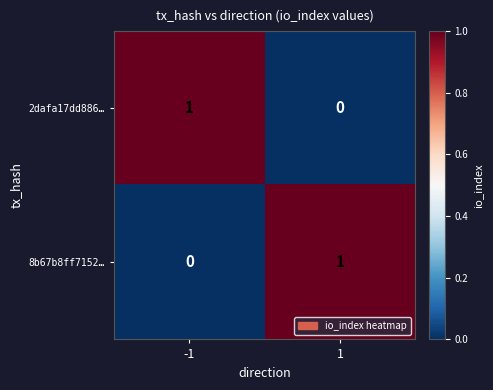

Reading right to left, list all the values displayed in this chart.

2dafa17dd886…: 1=0	-1=1
8b67b8ff7152…: 1=1	-1=0